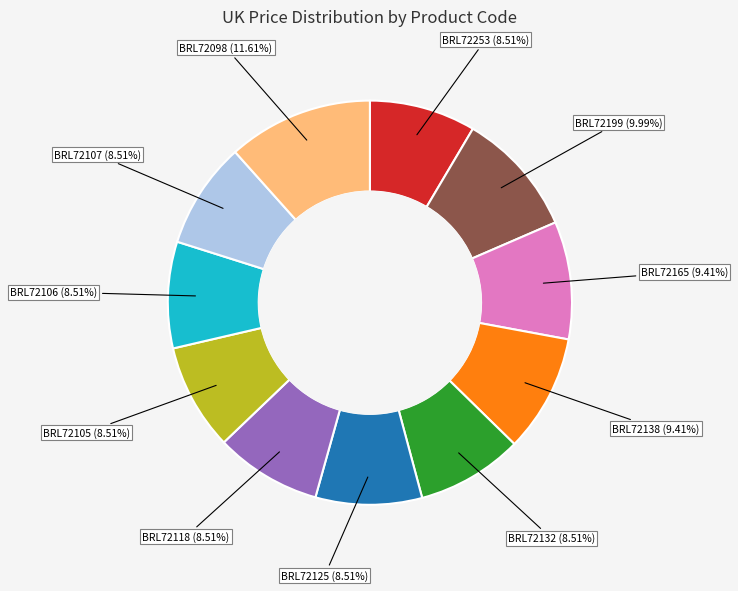

Which category has the biggest portion of the pie?

BRL72098